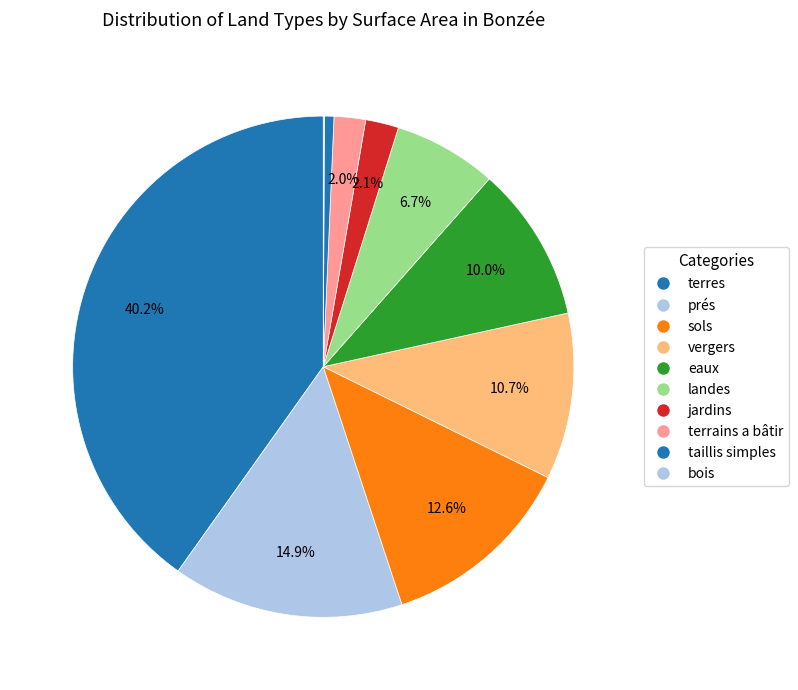

What percentage is NOT represented by taillis simples?

99.4%